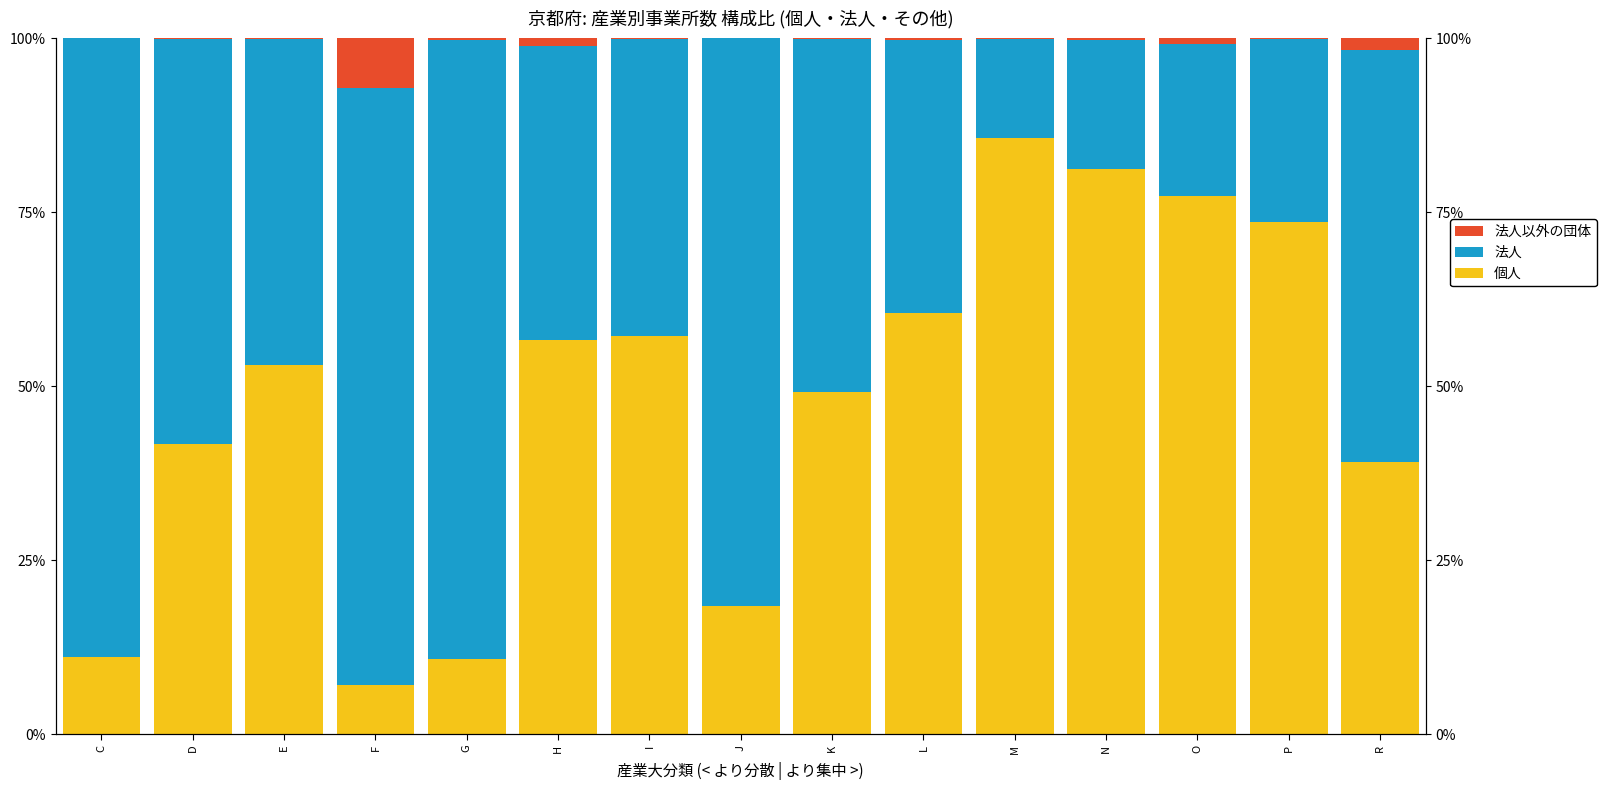

Does the chart contain any negative values?

No